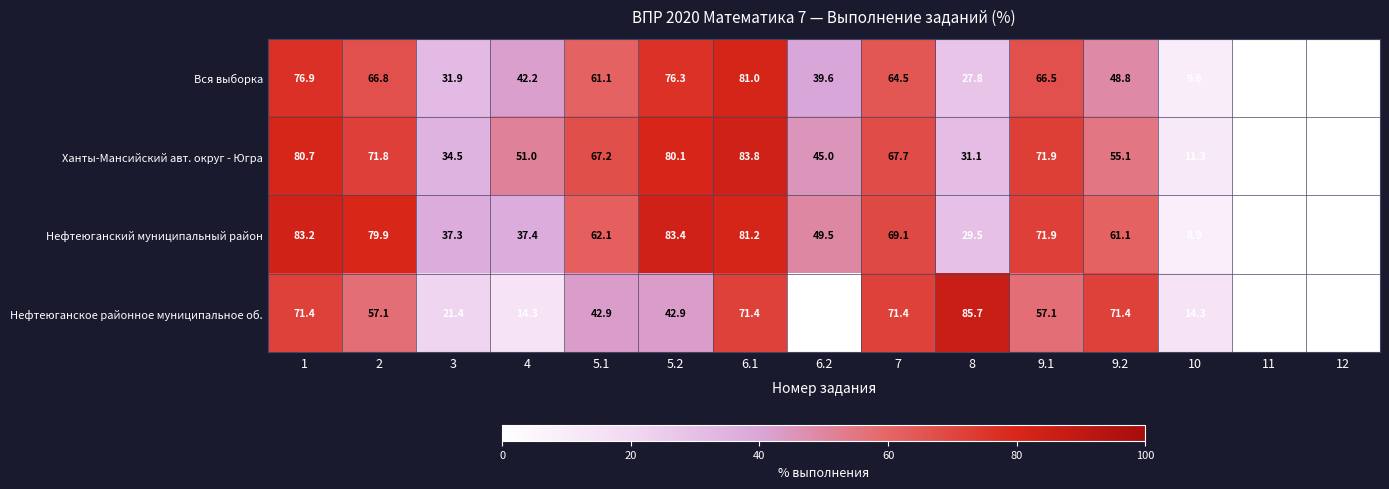

At which category is the sum across all series the highest?

6.1